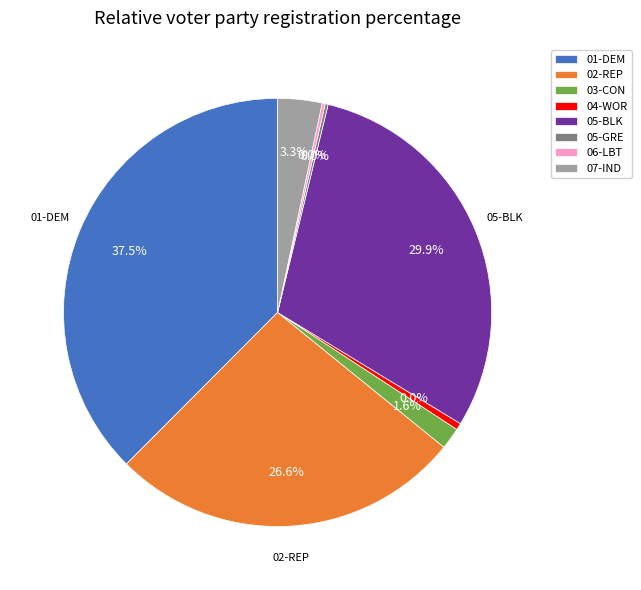

To the nearest percent, what is the average slice percentage?

12%